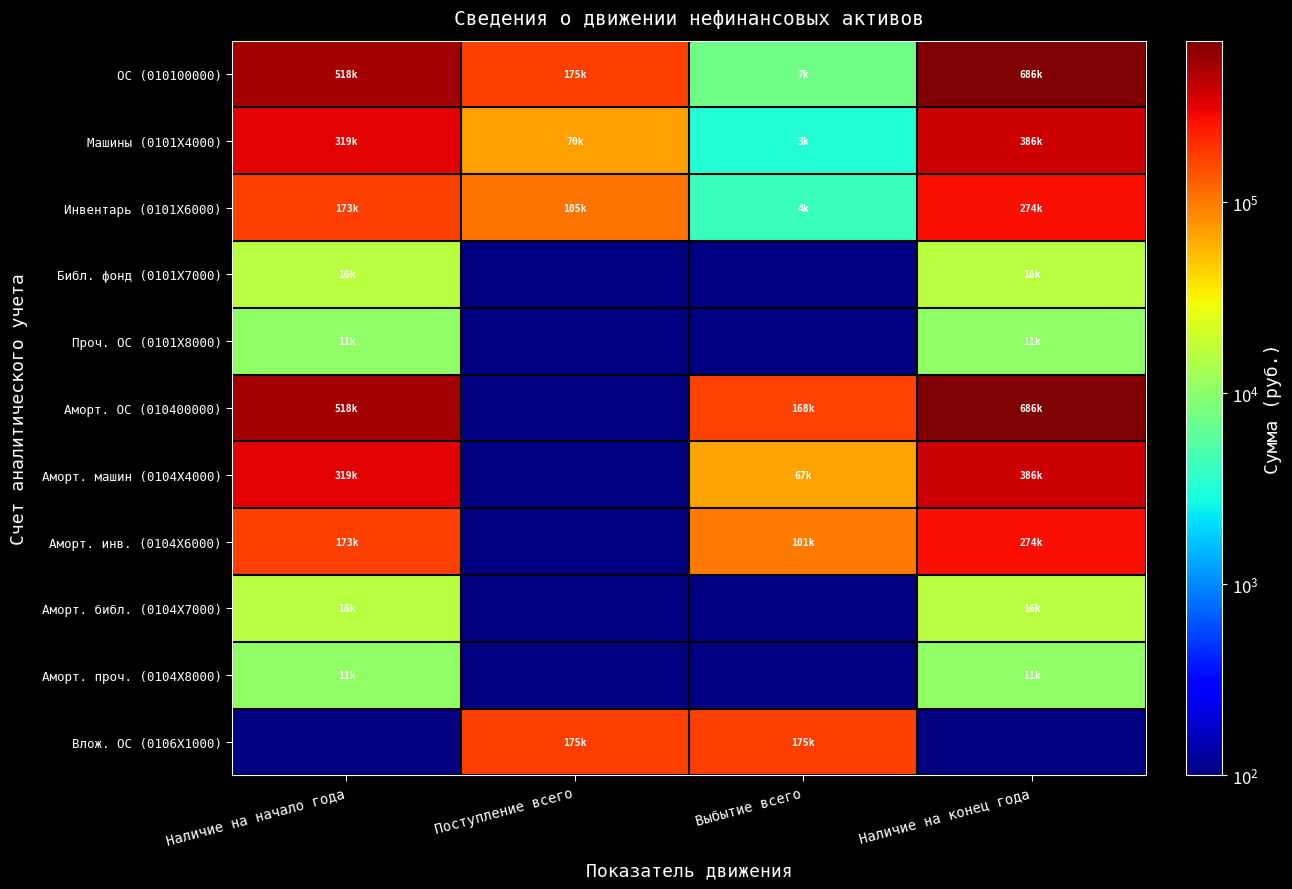

The Аморт. машин (0104Х4000) series shows 318856.8 at Наличие на начало года. True or false?

True